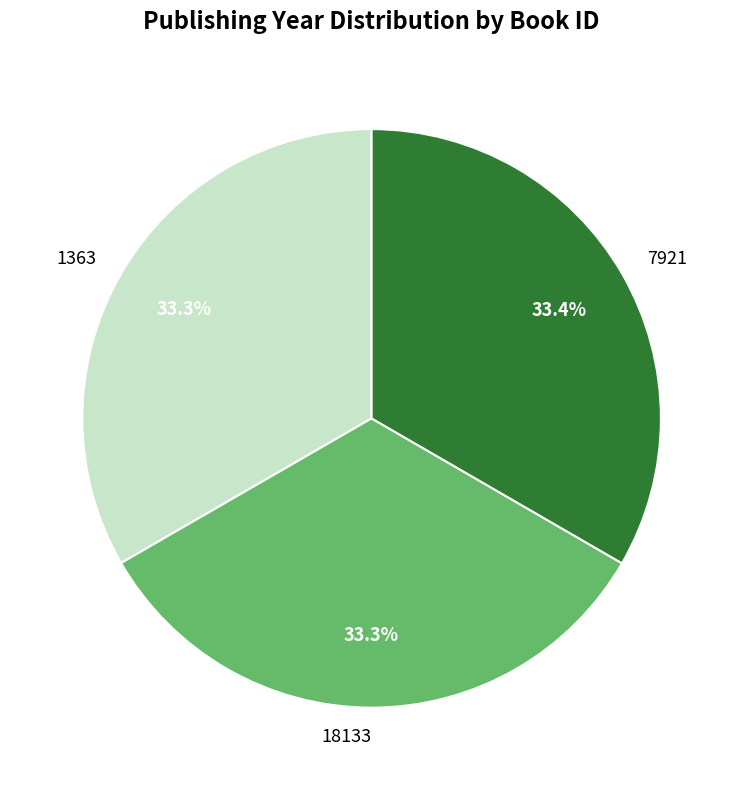

How many slices are in this pie chart?

3